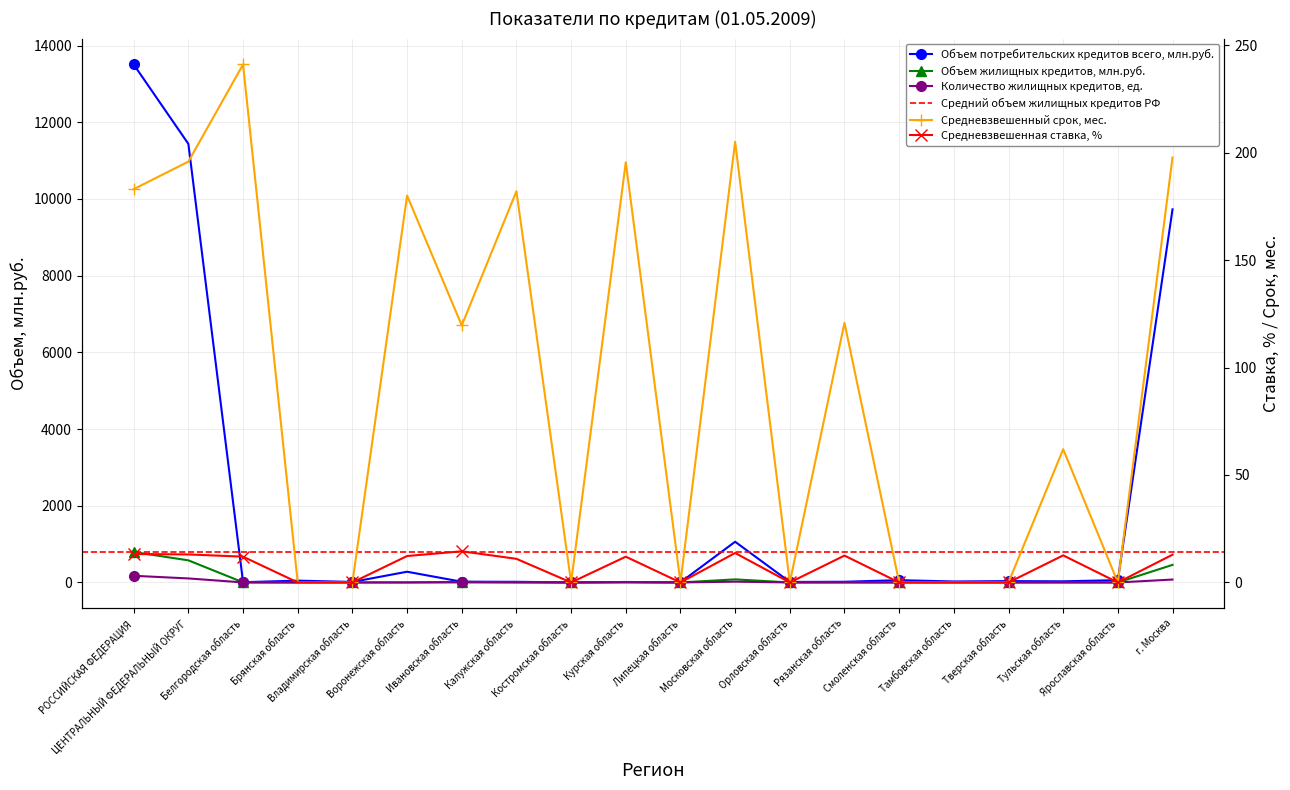

Where is the first local minimum for Средневзвешенная ставка, %?

Костромская область